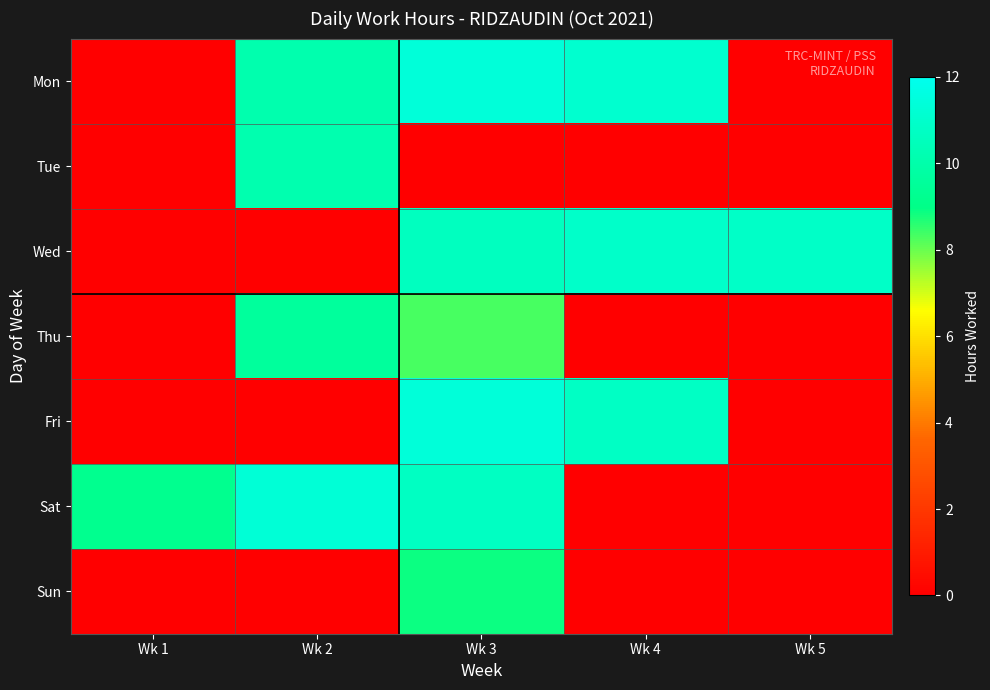

At which category is the sum across all series the highest?

Wk 3